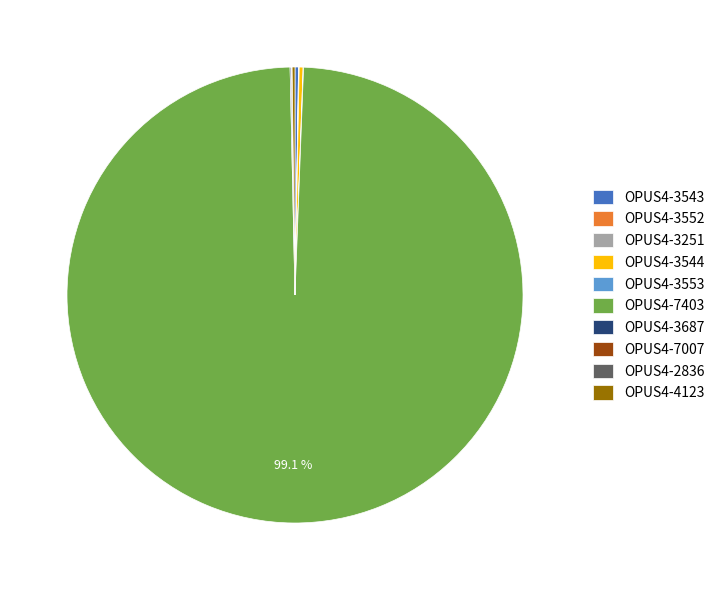

What portion of the pie excludes OPUS4-7403?

0.9%